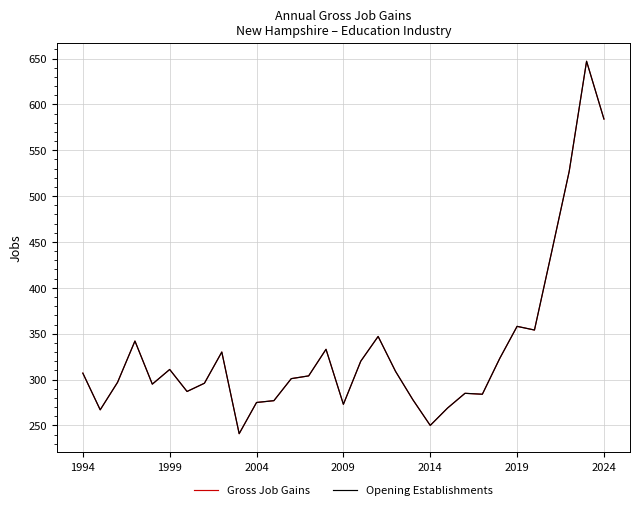

What is the average value of the Gross Job Gains series?

333